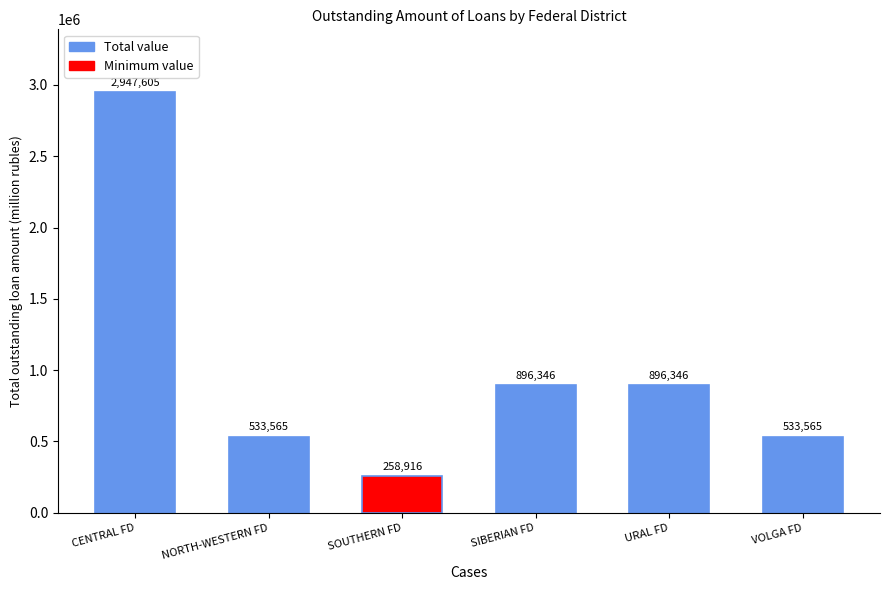

At which category is the sum across all series the highest?

CENTRAL FEDERAL DISTRICT